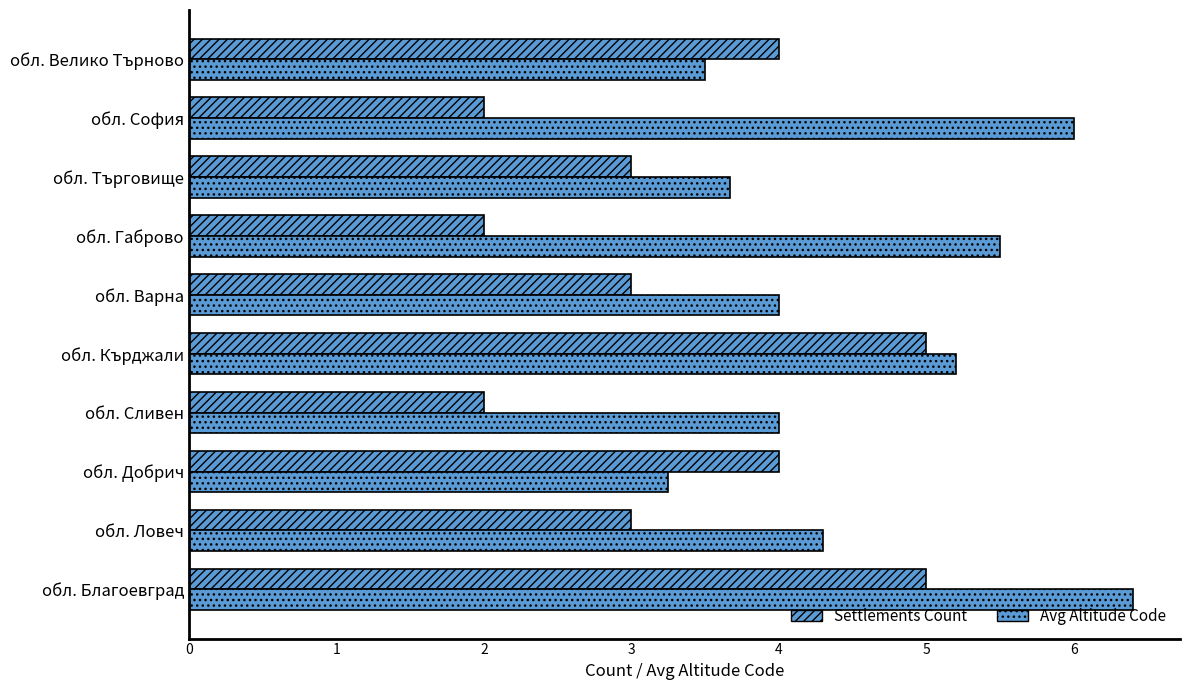

What is the value of the Avg Altitude Code bar at the 7th from the left?

5.5